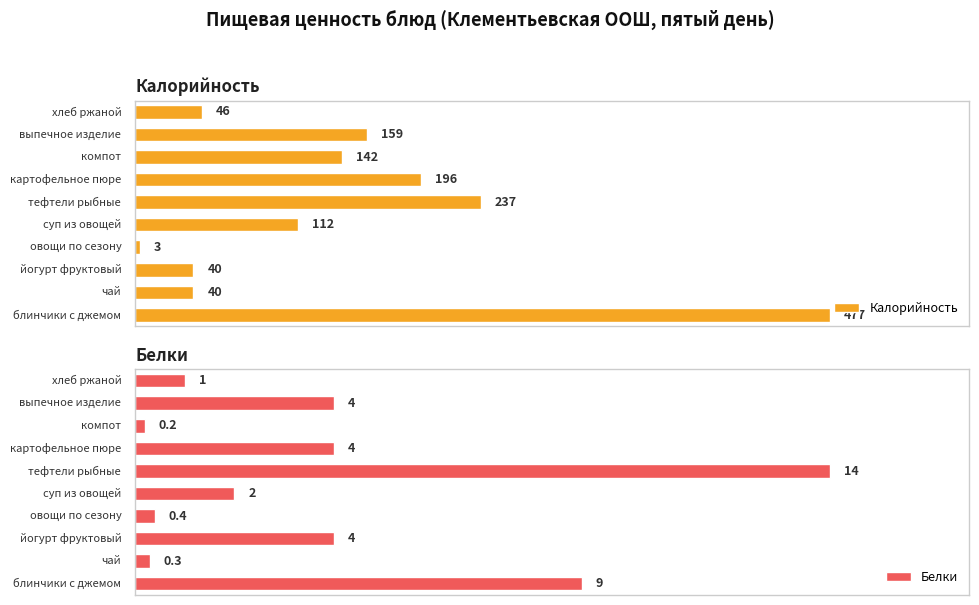

Is the value of Калорийность at суп из овощей greater than the value of Белки at картофельное пюре?

Yes